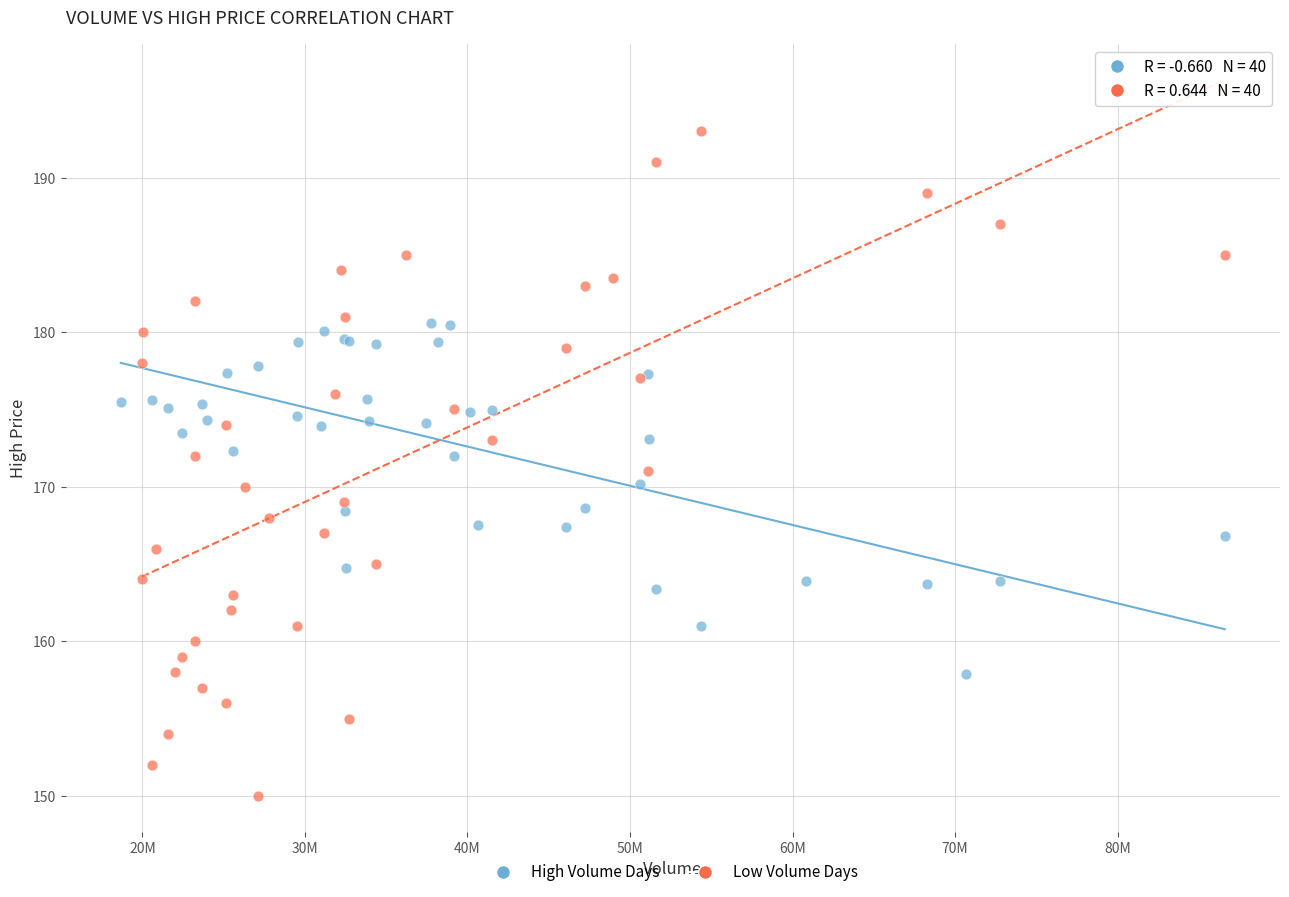

Which series contains the lowest Y value?

Low Volume Days